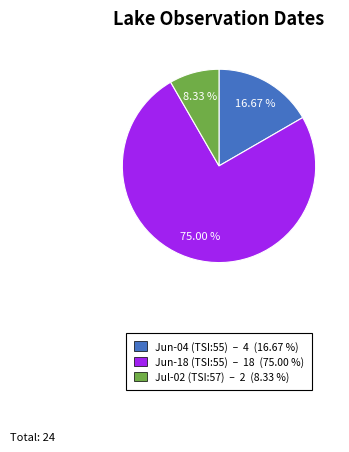

To the nearest percent, what is the difference between the largest and smallest slice percentages?

67%